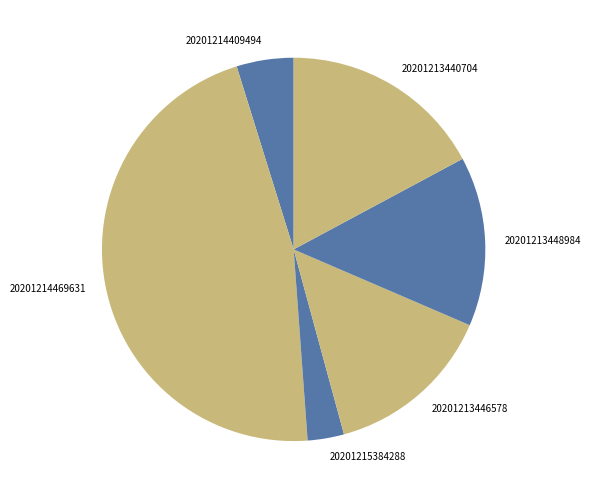

Is the sum of 20201214469631 and 20201215384288 greater than half?

No